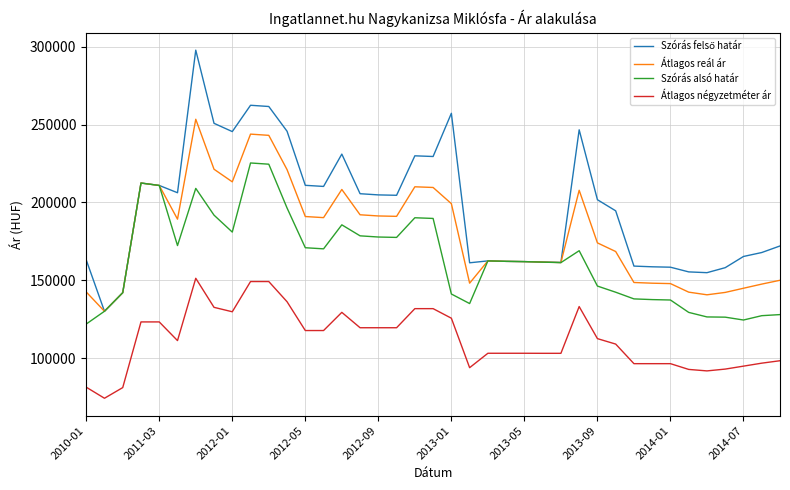

True or false: Átlagos négyzetméter ár and Szórás alsó határ intersect in this chart.

False